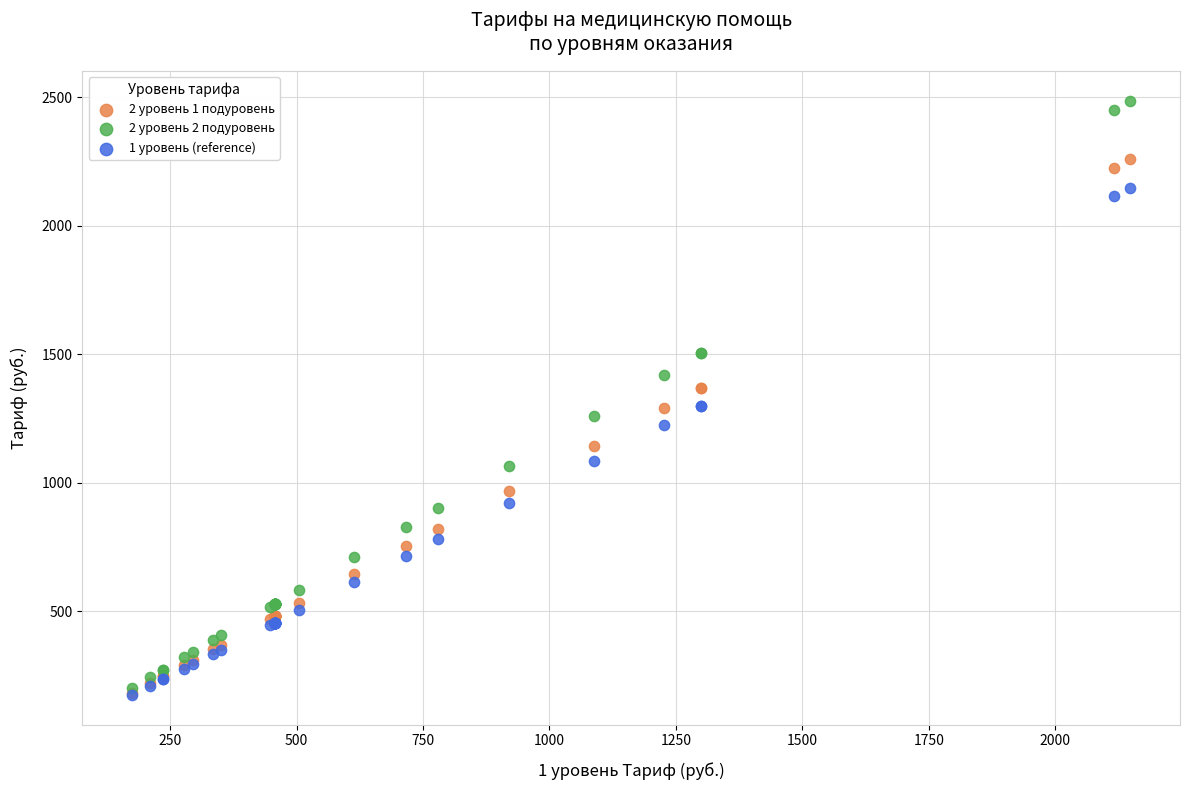

What are all the series names shown in the legend?

2 уровень 1 подуровень, 2 уровень 2 подуровень, 1 уровень (reference)